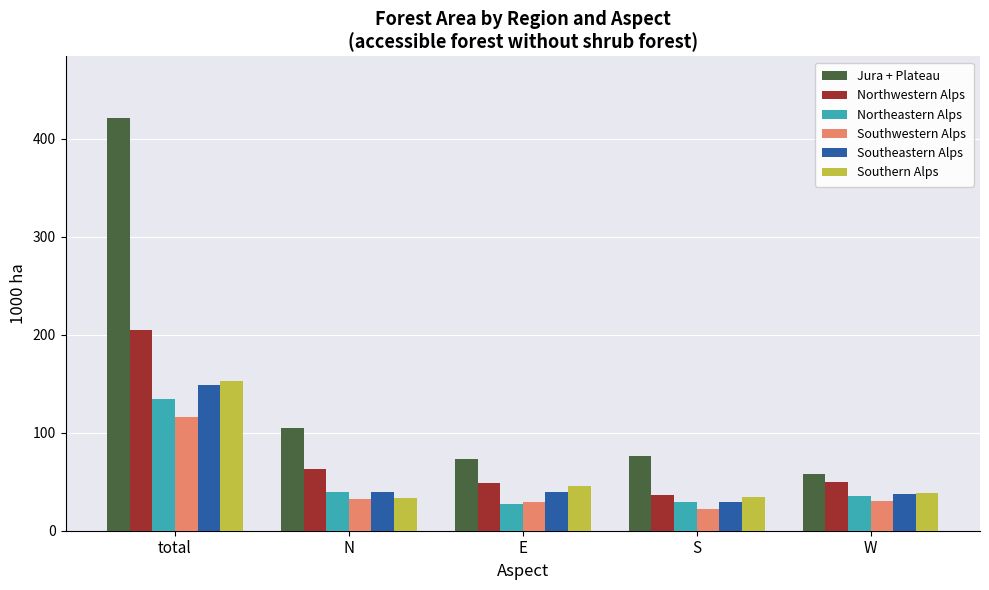

True or false: Southwestern Alps has a value of 30.5 at W.

True